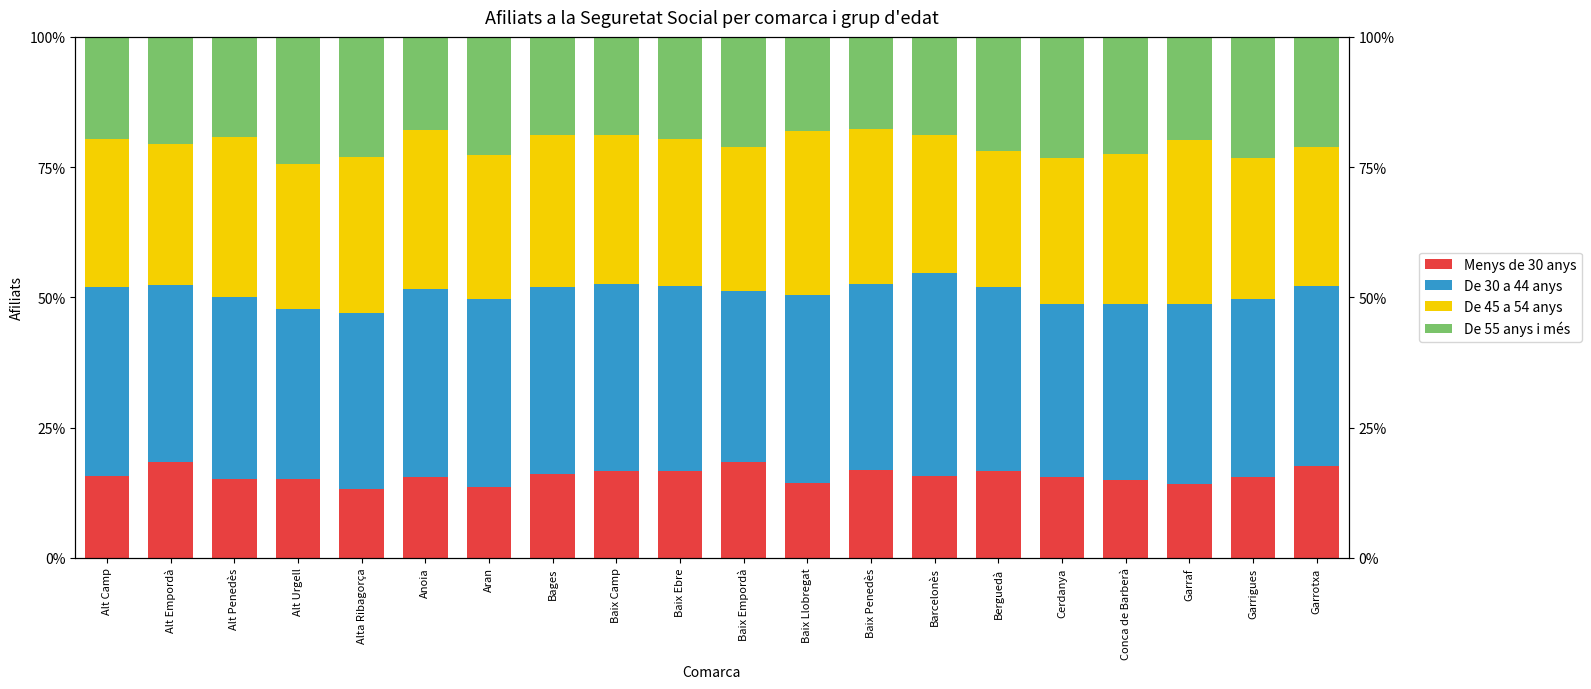

Is the value of De 45 a 54 anys at Cerdanya greater than the value of Menys de 30 anys at Anoia?

Yes